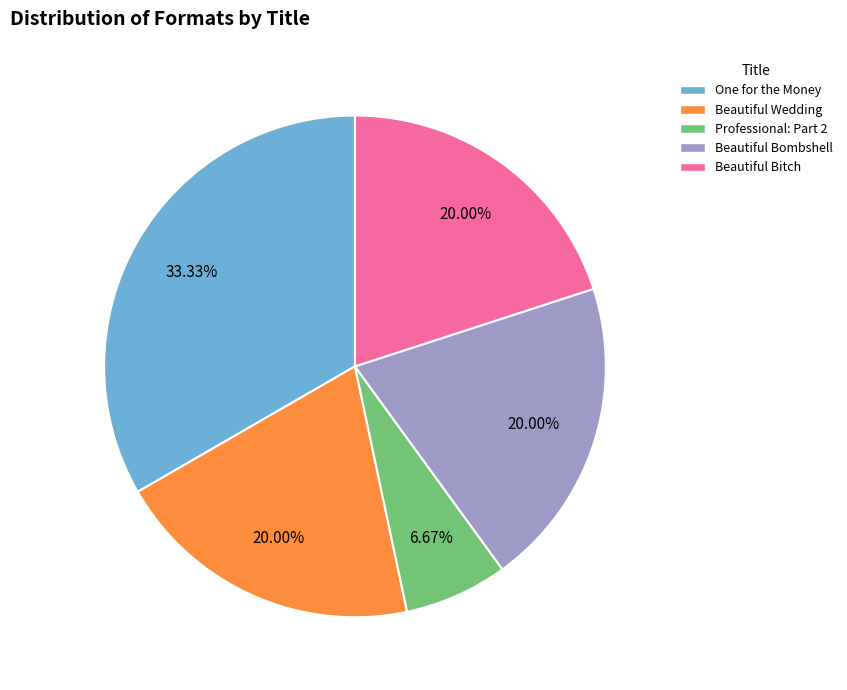

To the nearest percent, what is the difference between the largest and smallest slice percentages?

27%